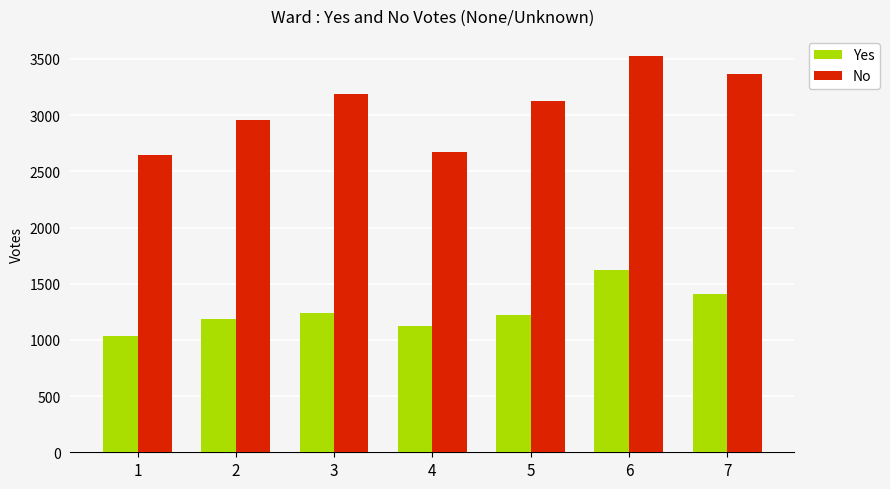

Is the value of No at 5 greater than the value of Yes at 2?

Yes